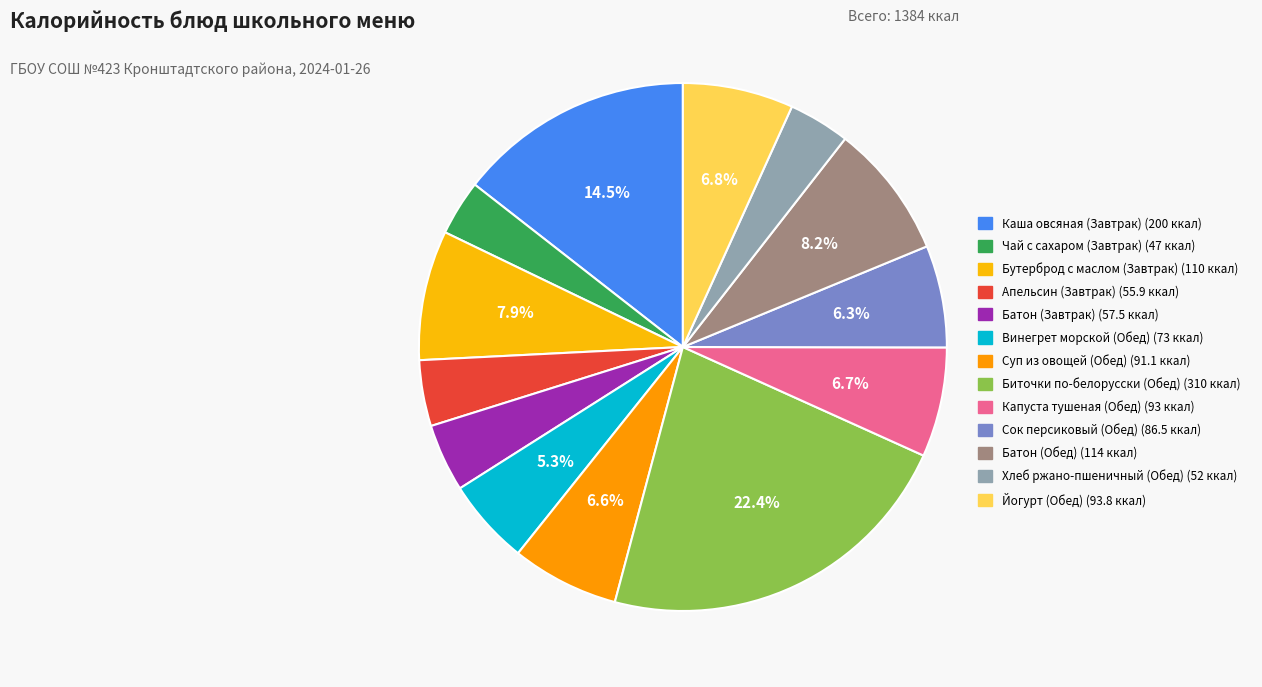

What is the smallest slice in the pie chart?

Чай с сахаром (Завтрак)